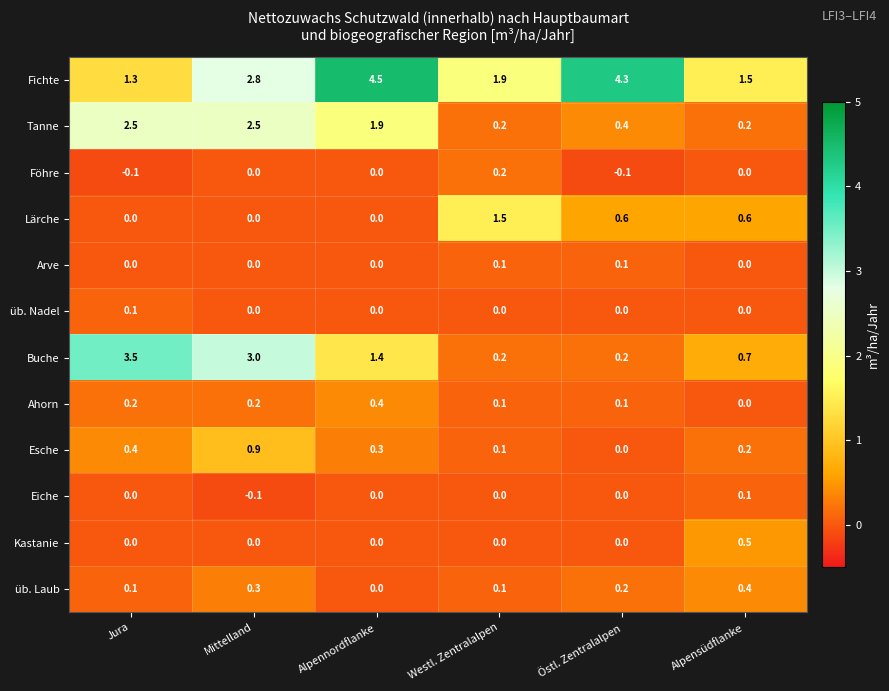

What is the difference between the maximum and minimum values in the Fichte series?

3.2